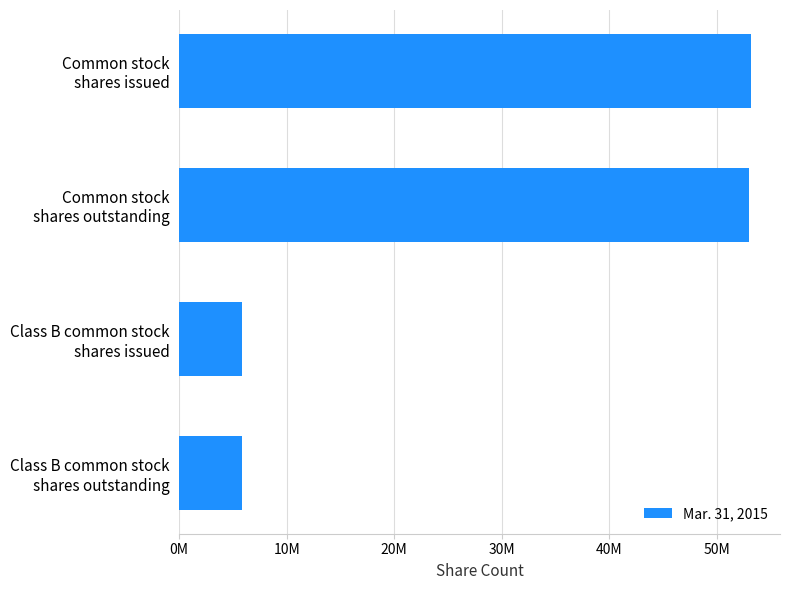

At which label is the value closest to 29508586?

Common stock
shares outstanding